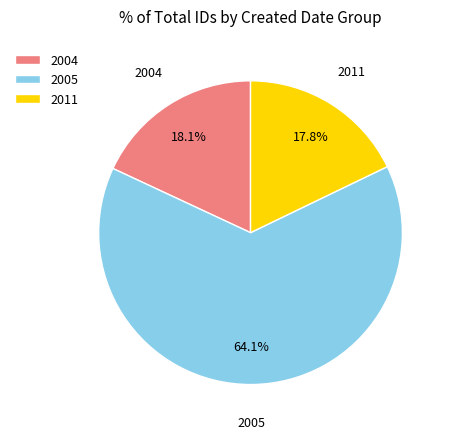

How many slices are in this pie chart?

3